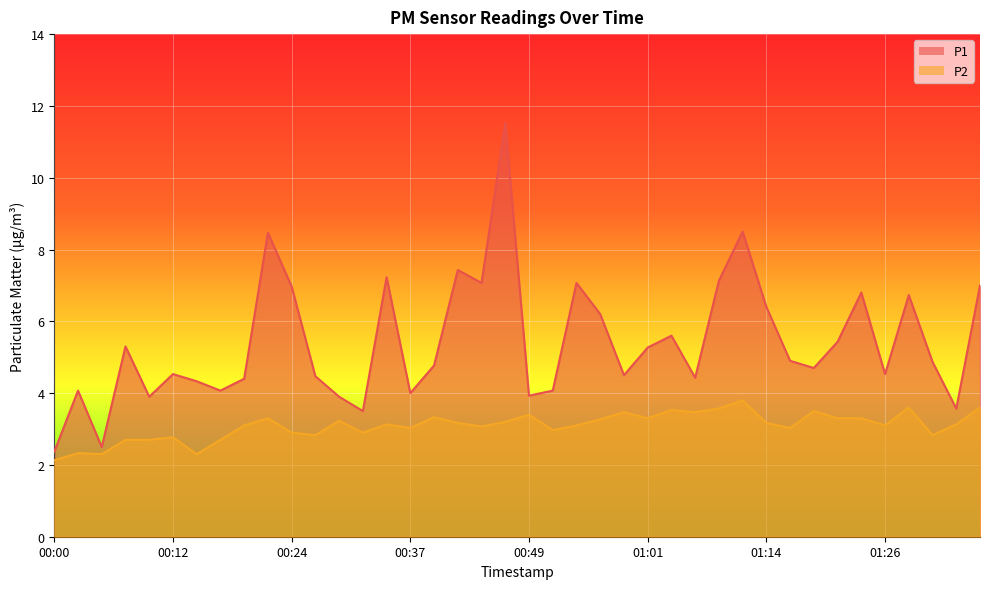

What position from the right is 00:44?

22